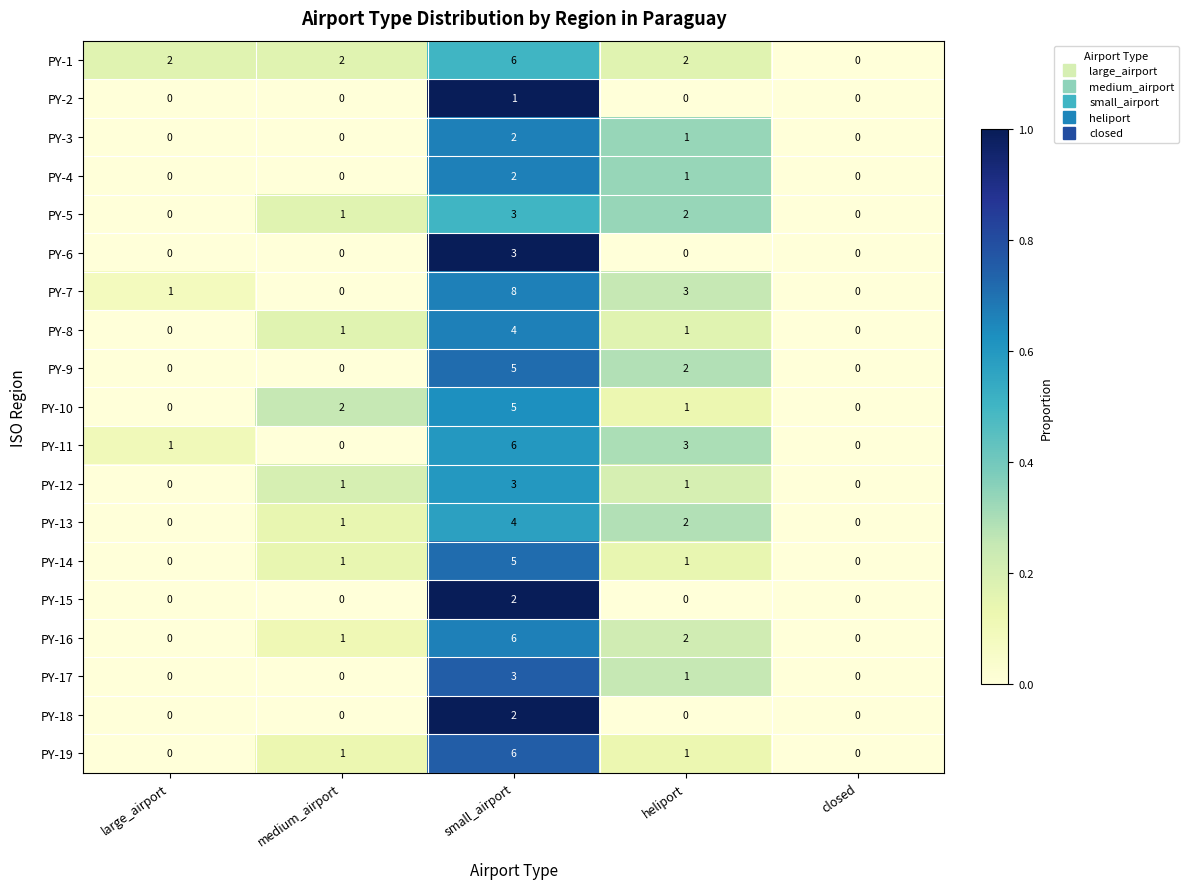

How many categories are shown in the chart?

5